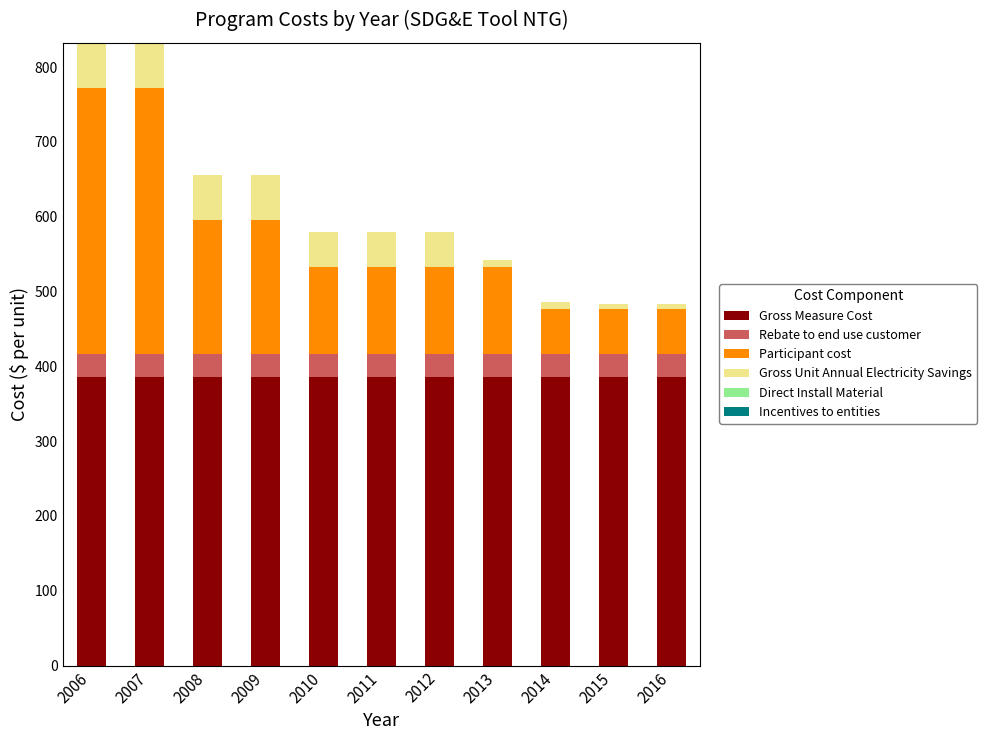

The value of Gross Measure Cost at 2016 is 164.8. True or false?

False